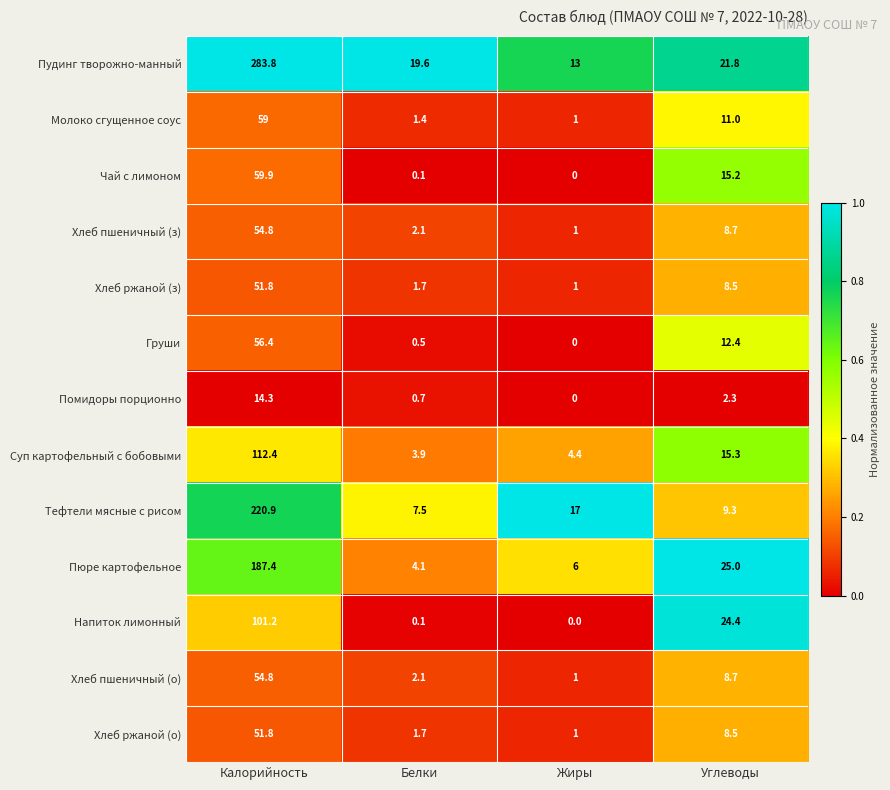

List the labels in order of Пюре картофельное value, largest first.

Калорийность, Углеводы, Жиры, Белки